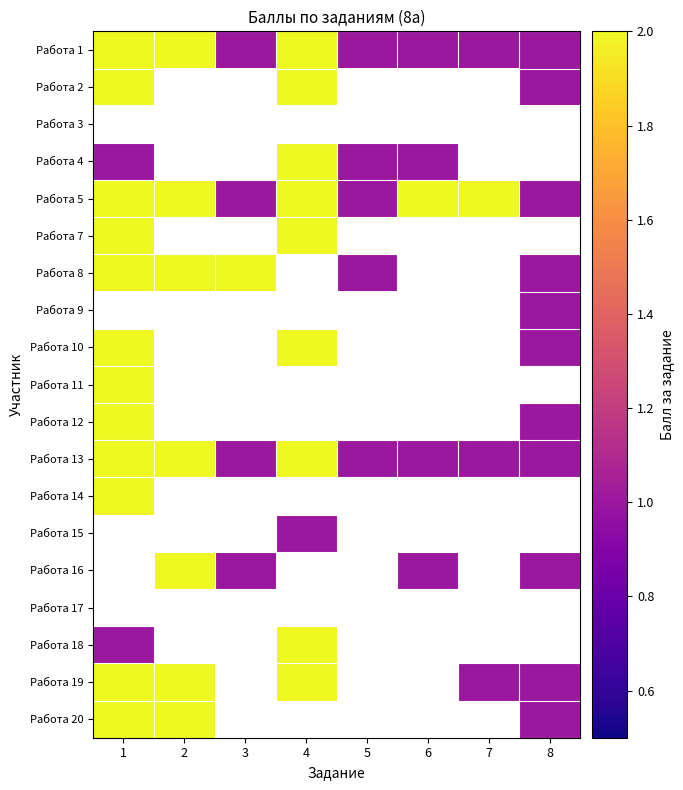

Which label corresponds to the largest value in the chart?

1